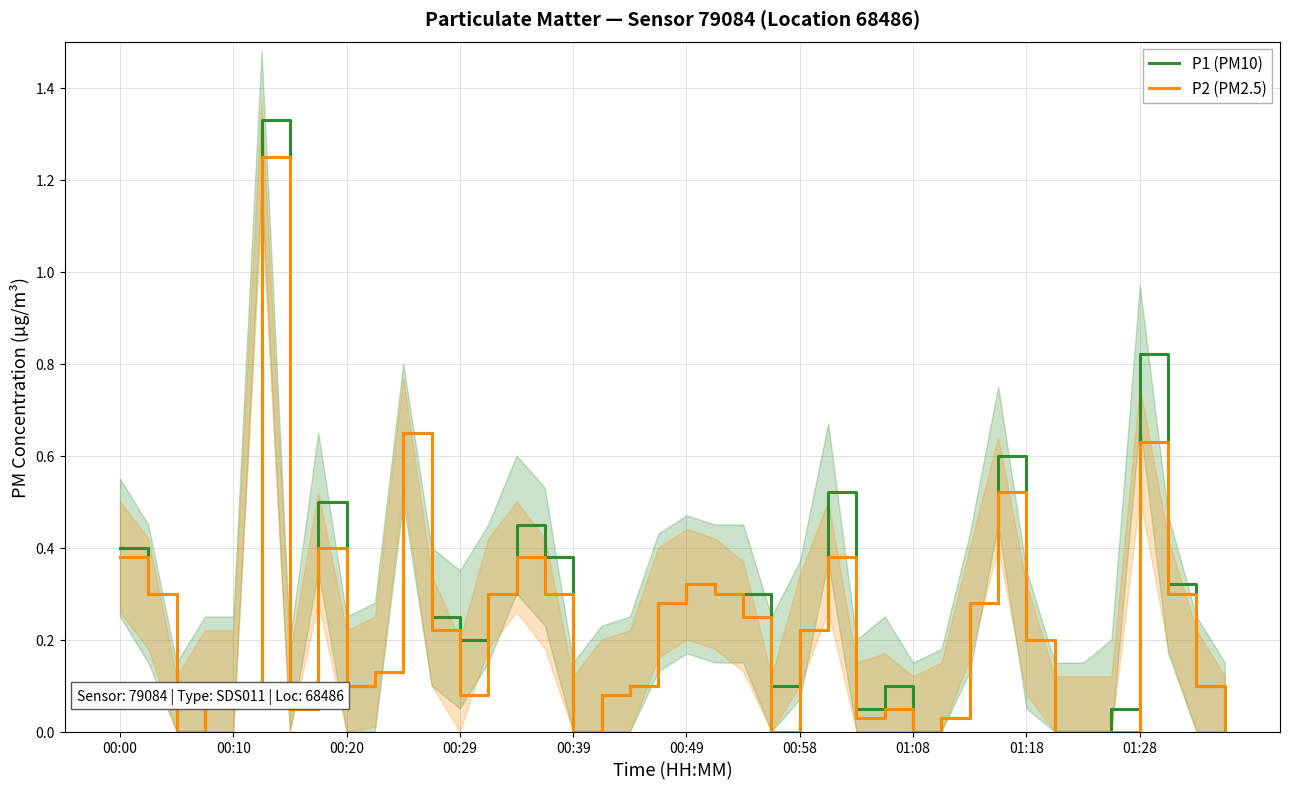

True or false: P1 (PM10) and P2 (PM2.5) intersect in this chart.

False